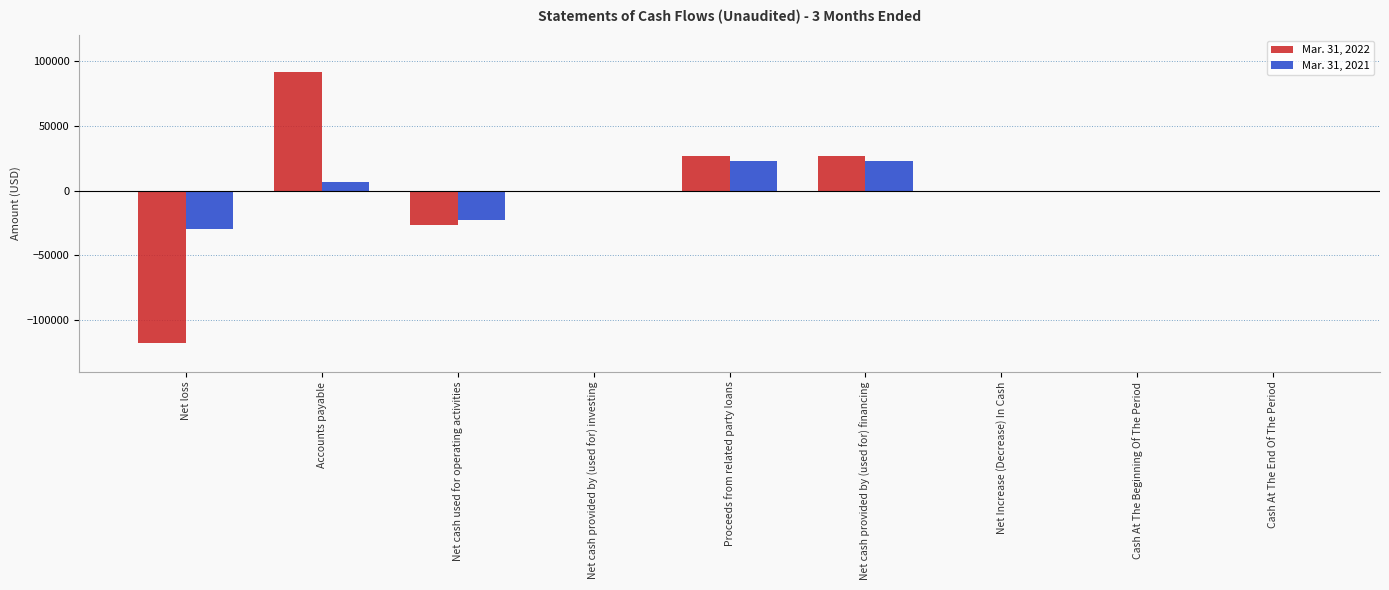

Reading left to right, what are all the values shown in this chart?

Mar. 31, 2022: Net loss=-117795	Accounts payable=91318	Net cash used for operating activities=-26477	Net cash provided by (used for) investing=0	Proceeds from related party loans=26477	Net cash provided by (used for) financing=26477	Net Increase (Decrease) In Cash=0	Cash At The Beginning Of The Period=0	Cash At The End Of The Period=0
Mar. 31, 2021: Net loss=-29745	Accounts payable=6710	Net cash used for operating activities=-23035	Net cash provided by (used for) investing=0	Proceeds from related party loans=23035	Net cash provided by (used for) financing=23035	Net Increase (Decrease) In Cash=0	Cash At The Beginning Of The Period=0	Cash At The End Of The Period=0